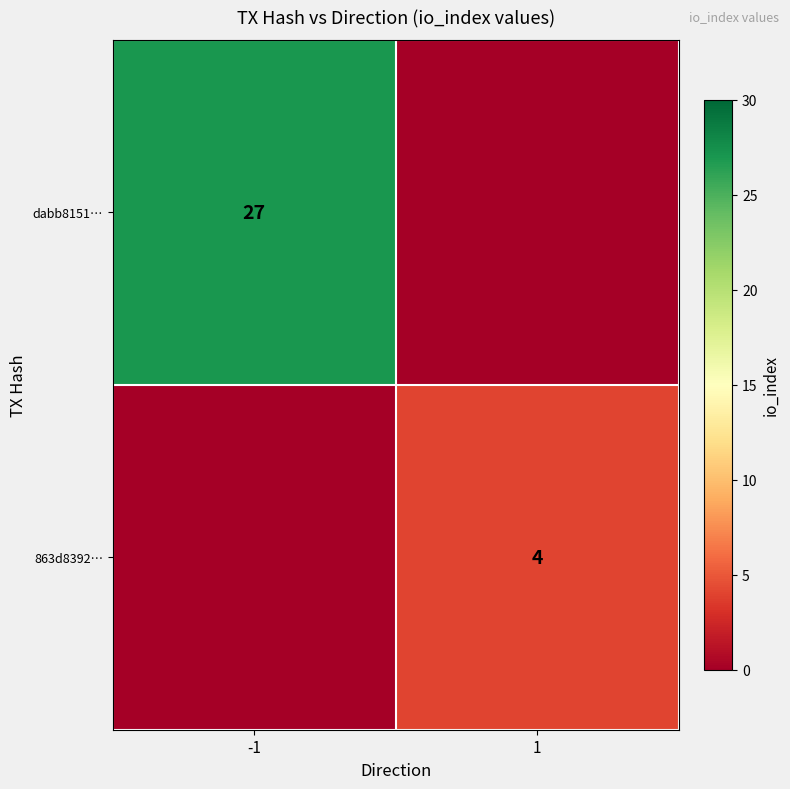

The value of 863d8392… at 1 is 4. True or false?

True